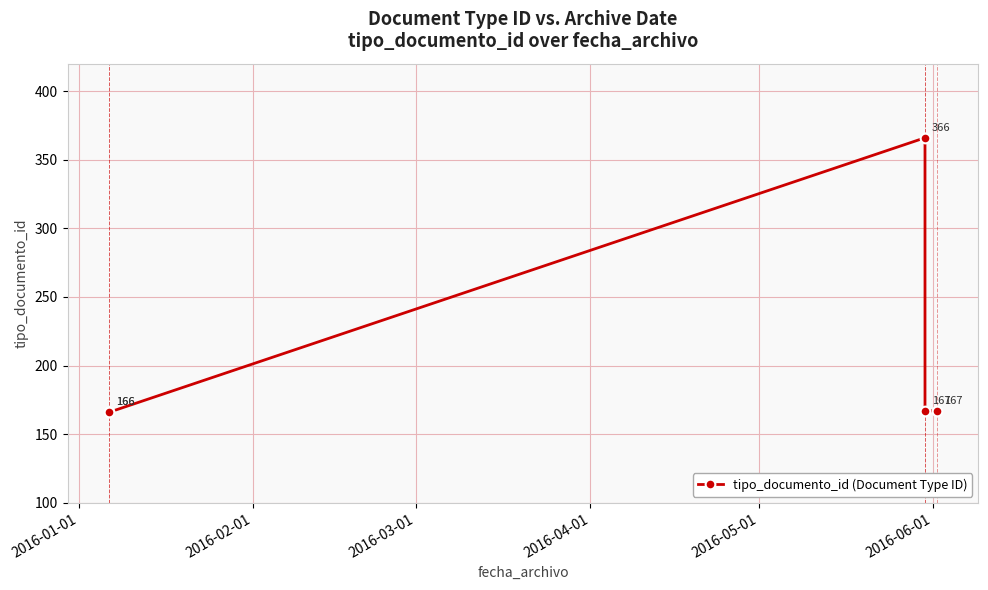

How many interior local peaks (higher than both neighbors) does the data have?

1